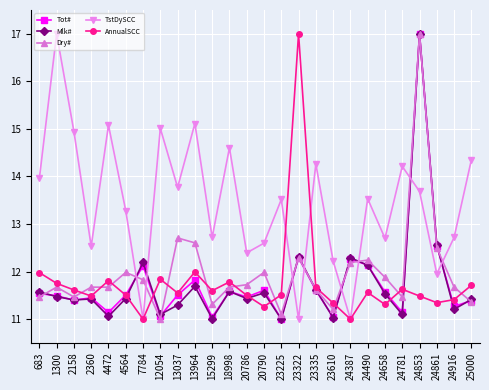

How many distinct data groups are displayed?

5